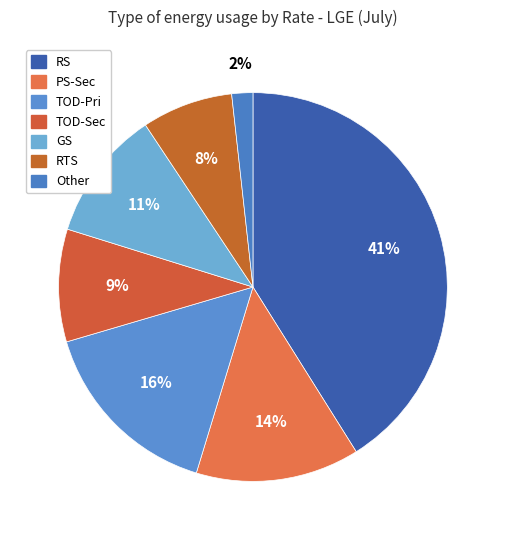

What is the largest slice in the pie chart?

RS